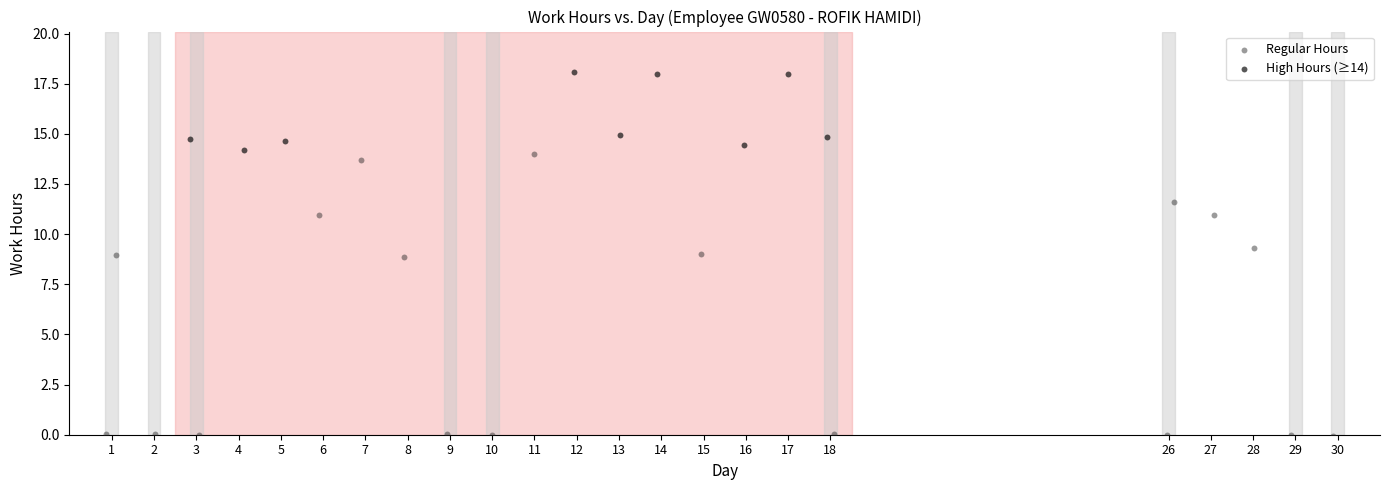

What are all the series names shown in the legend?

Regular Hours, High Hours (≥14)